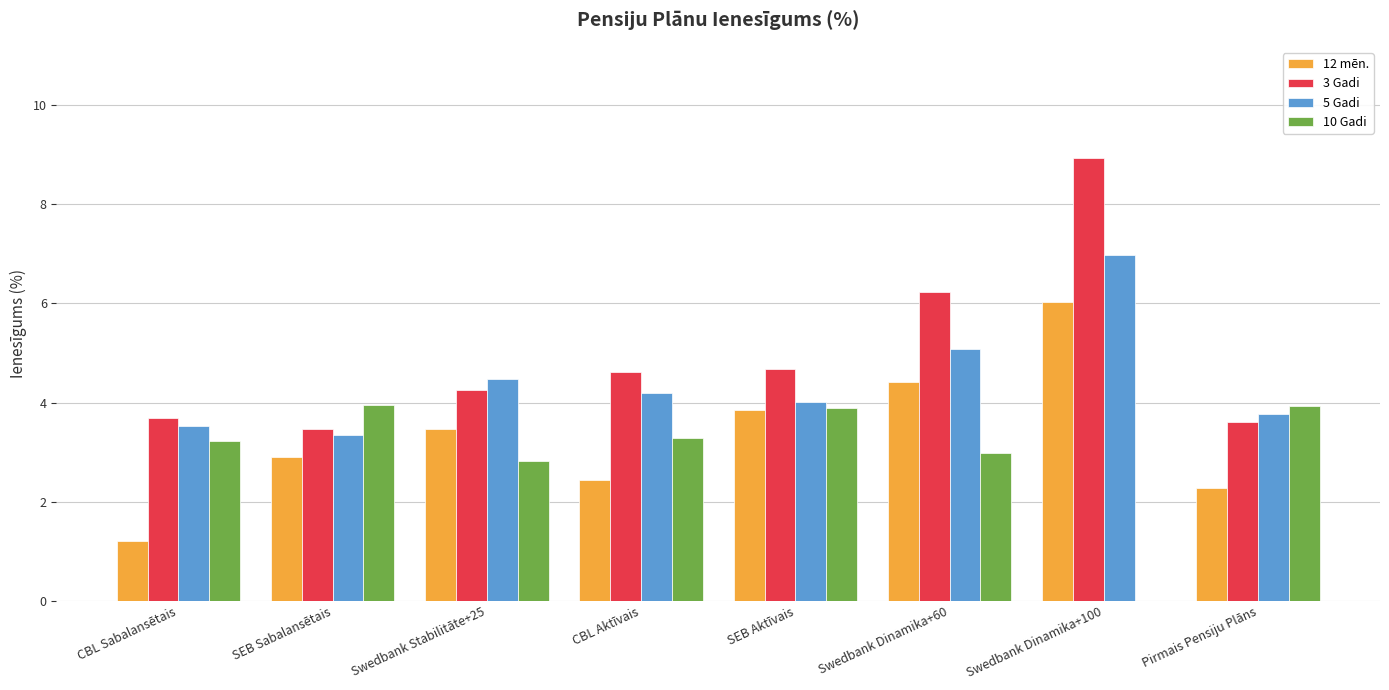

At which label does 5 Gadi first exceed 4?

Swedbank Stabilitāte+25